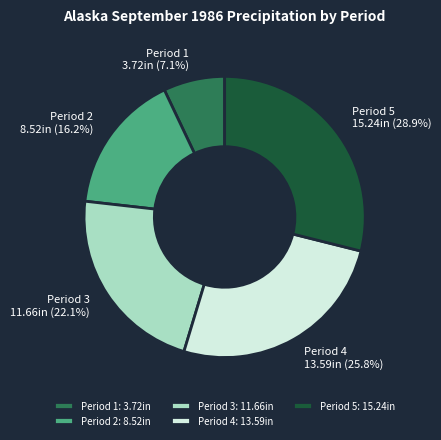

How many segments does this pie chart have?

5